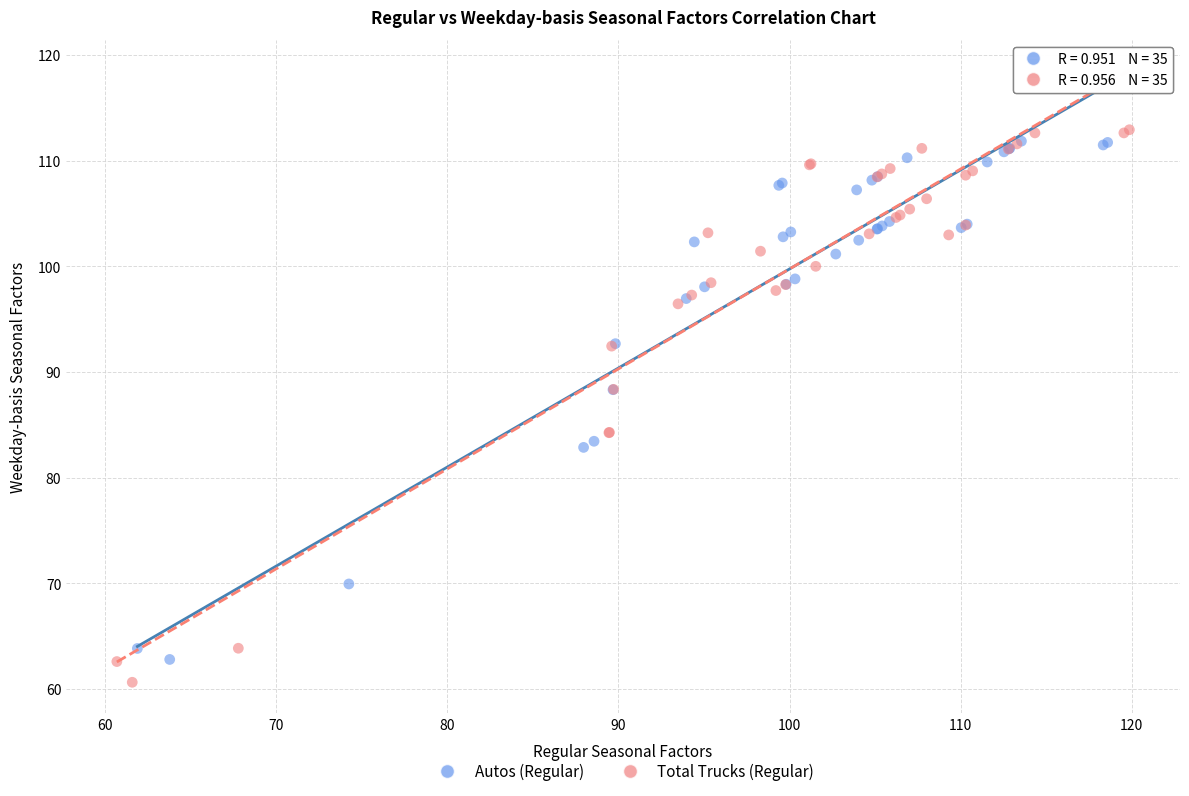

Which series has the largest Y range (max minus min)?

Total Trucks (Regular)